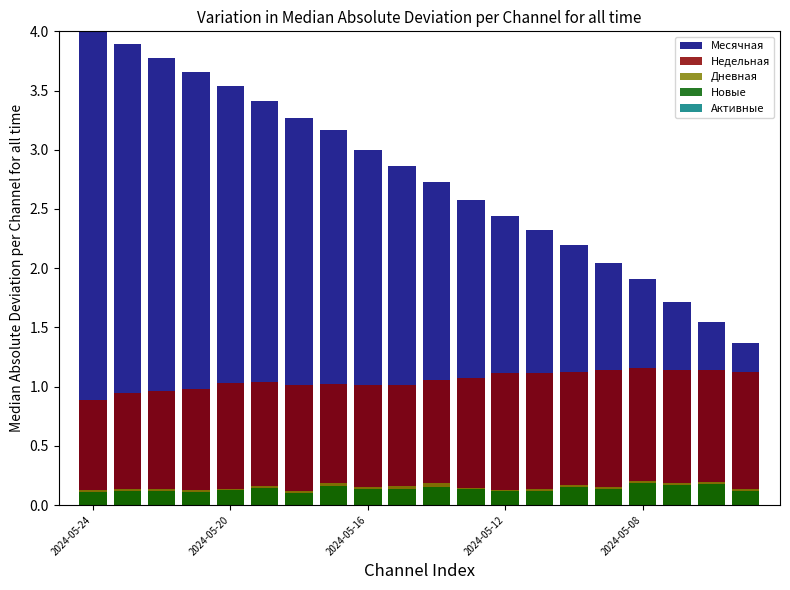

Which has a higher value, 2024-05-16 or 8?

2024-05-16